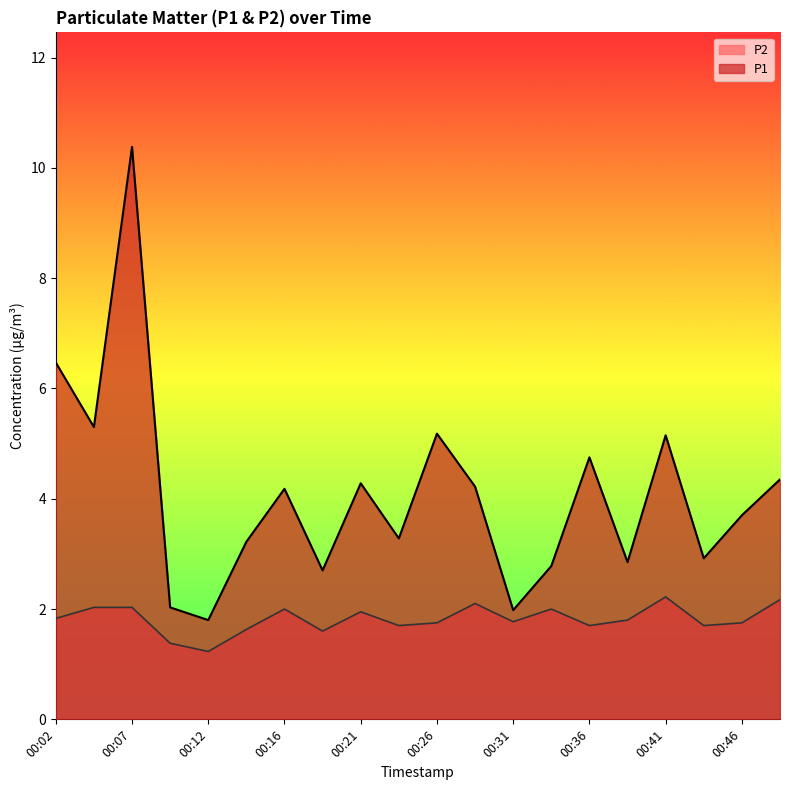

List the series in order of their overall mean, highest first.

P1, P2